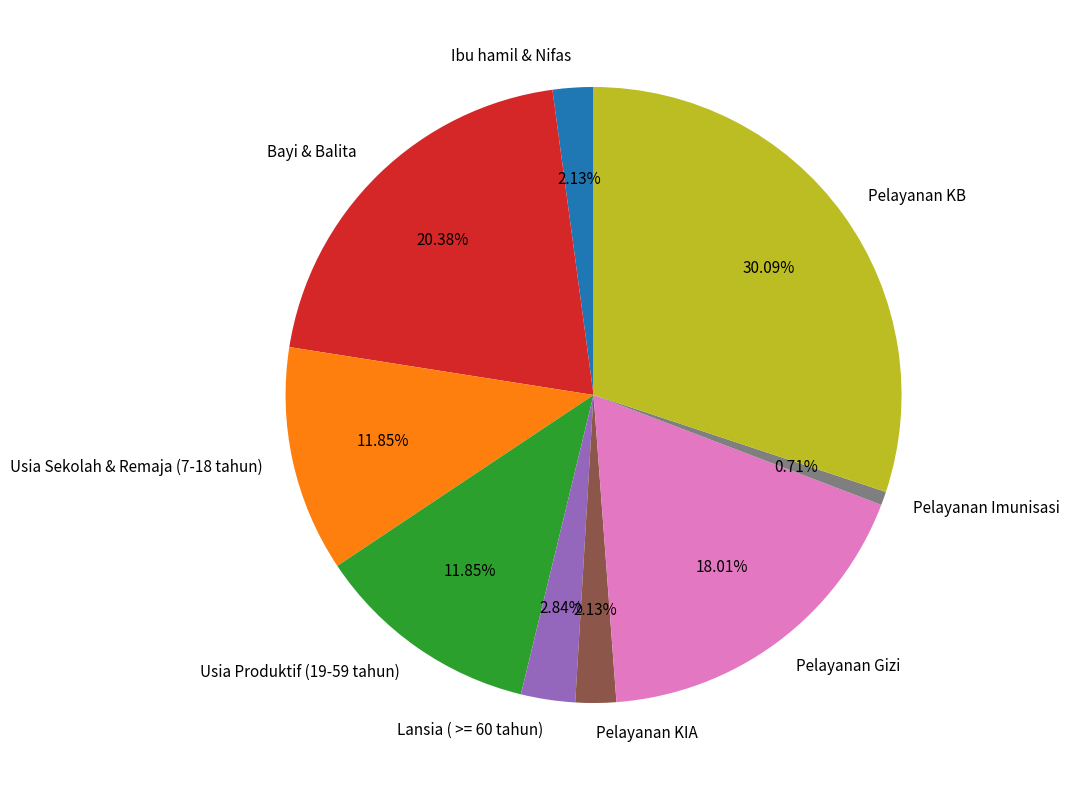

The Usia Sekolah & Remaja (7-18 tahun) slice represents 12% of the pie. True or false?

True